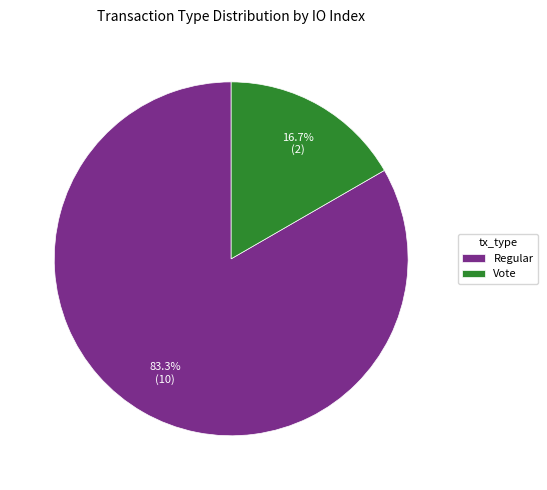

Approximately how many times larger is the value at Regular compared to Vote?

5.0